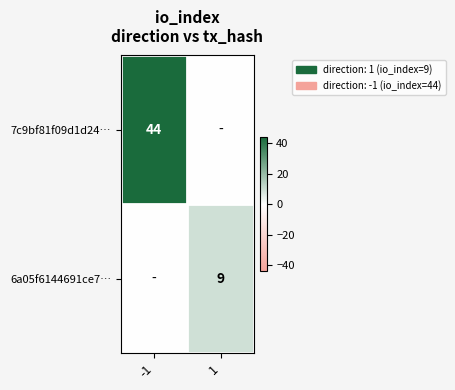

The value of 6a05f6144691ce7… at 1 is 9. True or false?

True